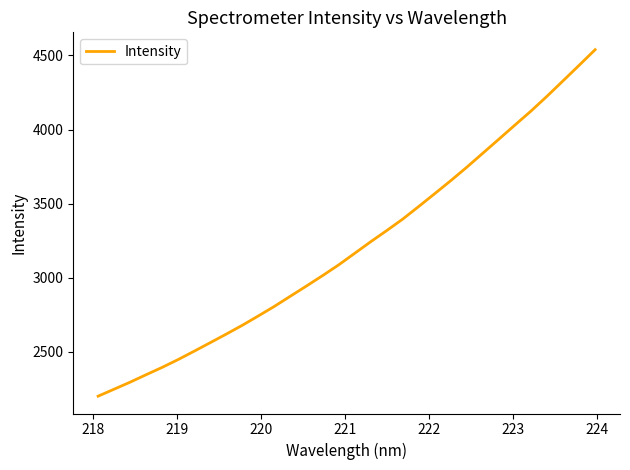

What is the maximum value shown in the chart?

4539.3